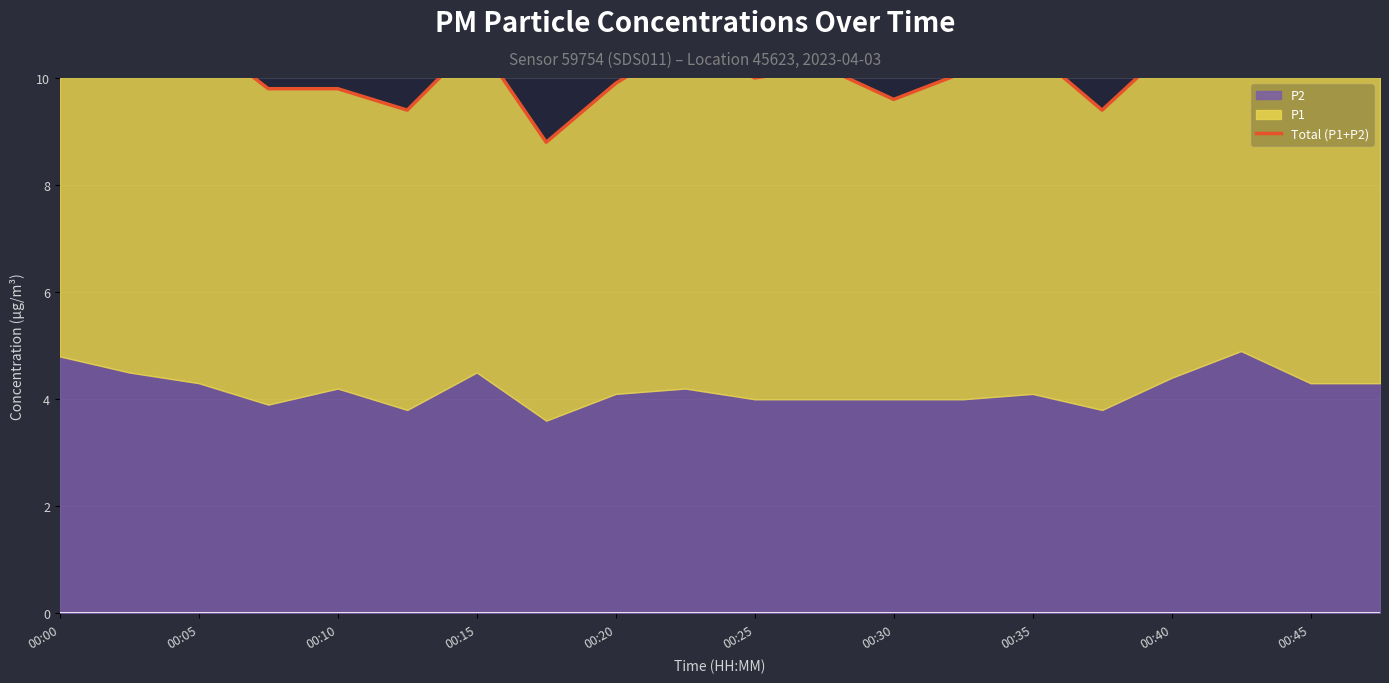

Between 00:25 and 00:10, which is larger?

00:10